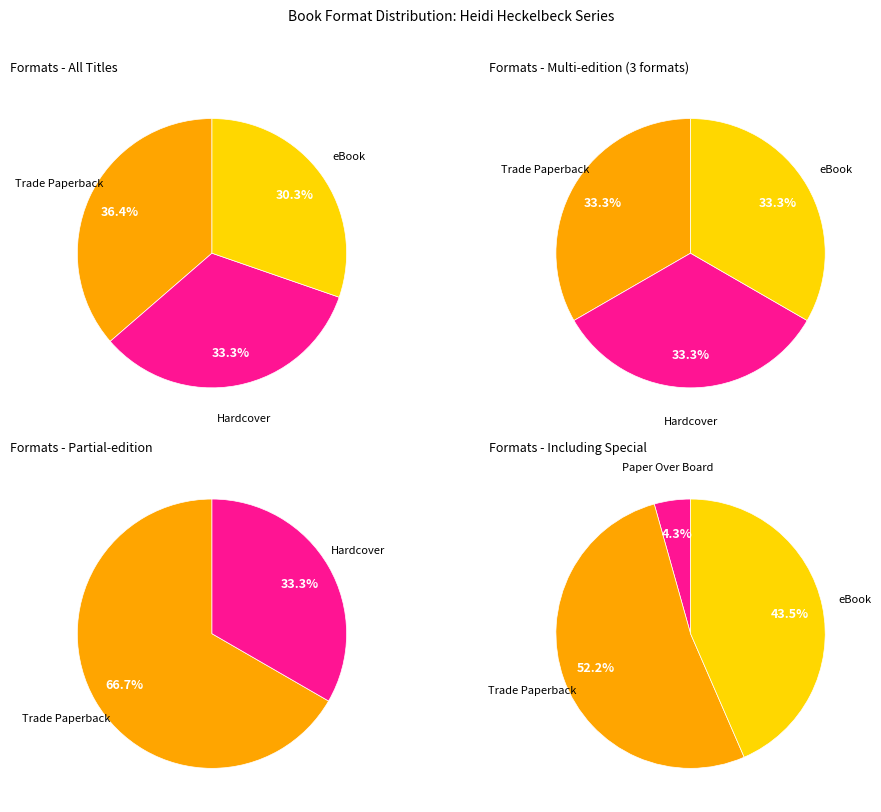

Which slice is the smallest?

Paper Over Board